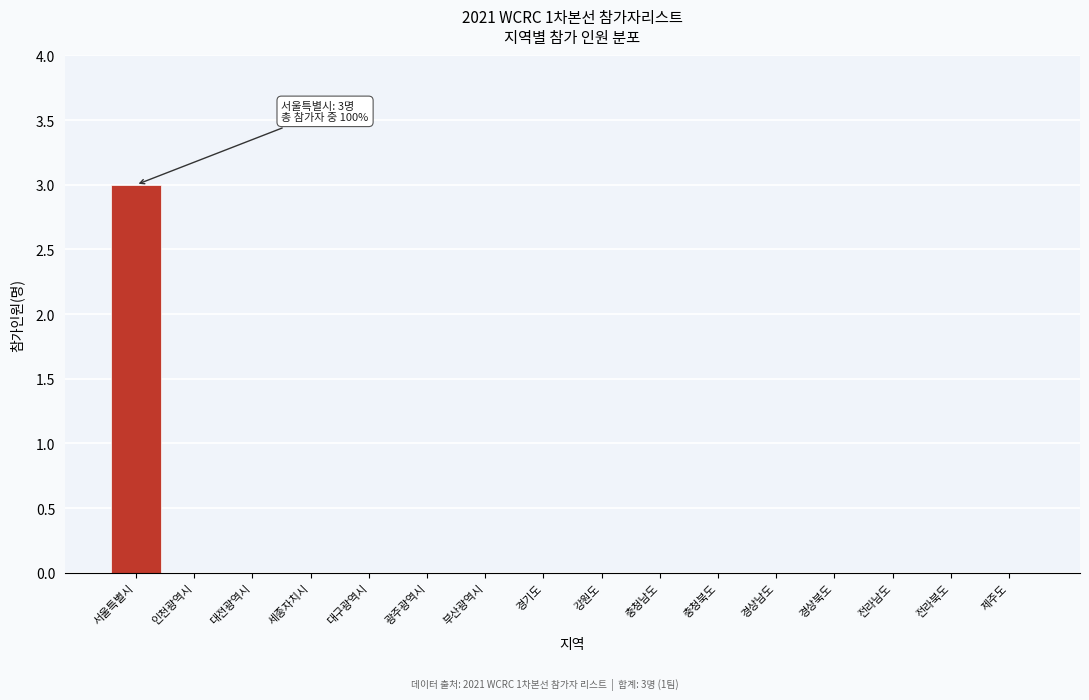

Reading right to left, transcribe all the data shown in this chart.

제주도=0	전라북도=0	전라남도=0	경상북도=0	경상남도=0	충청북도=0	충청남도=0	강원도=0	경기도=0	부산광역시=0	광주광역시=0	대구광역시=0	세종자치시=0	대전광역시=0	인천광역시=0	서울특별시=3